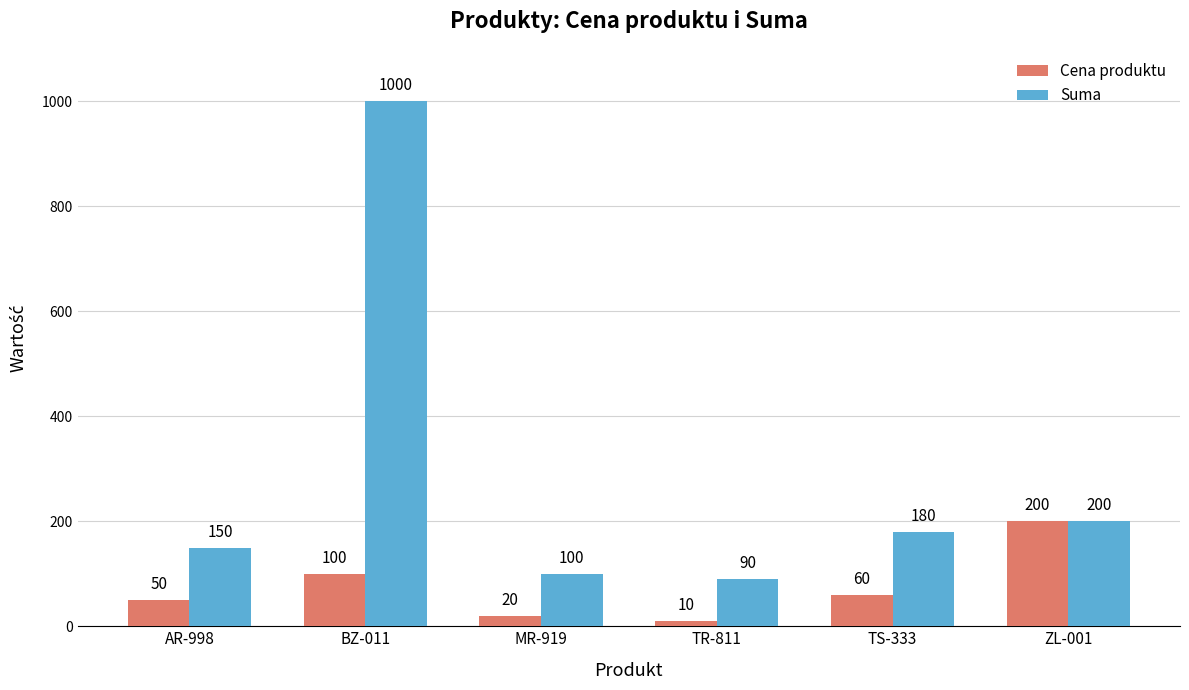

The Cena produktu series shows 50 at AR-998. True or false?

True